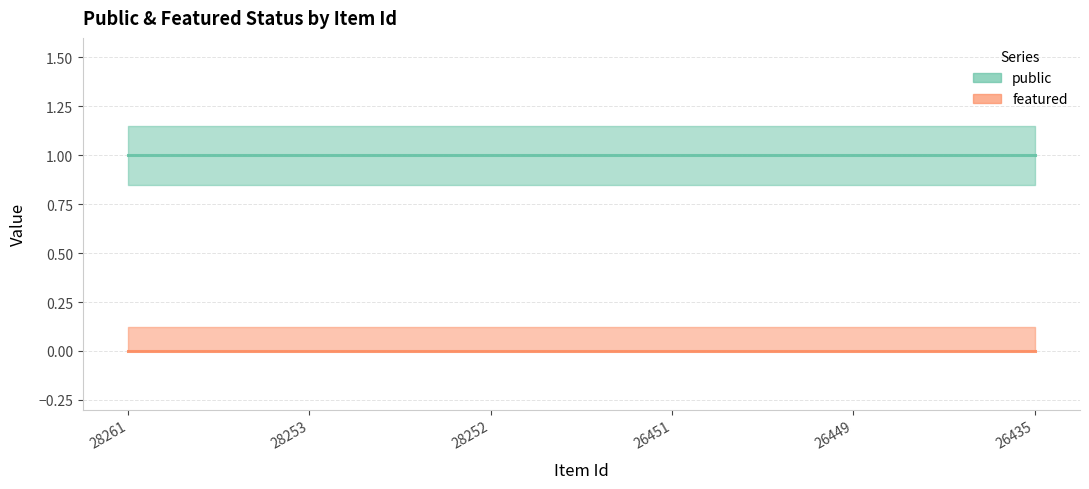

True or false: public_line and featured_line cross at least once.

False